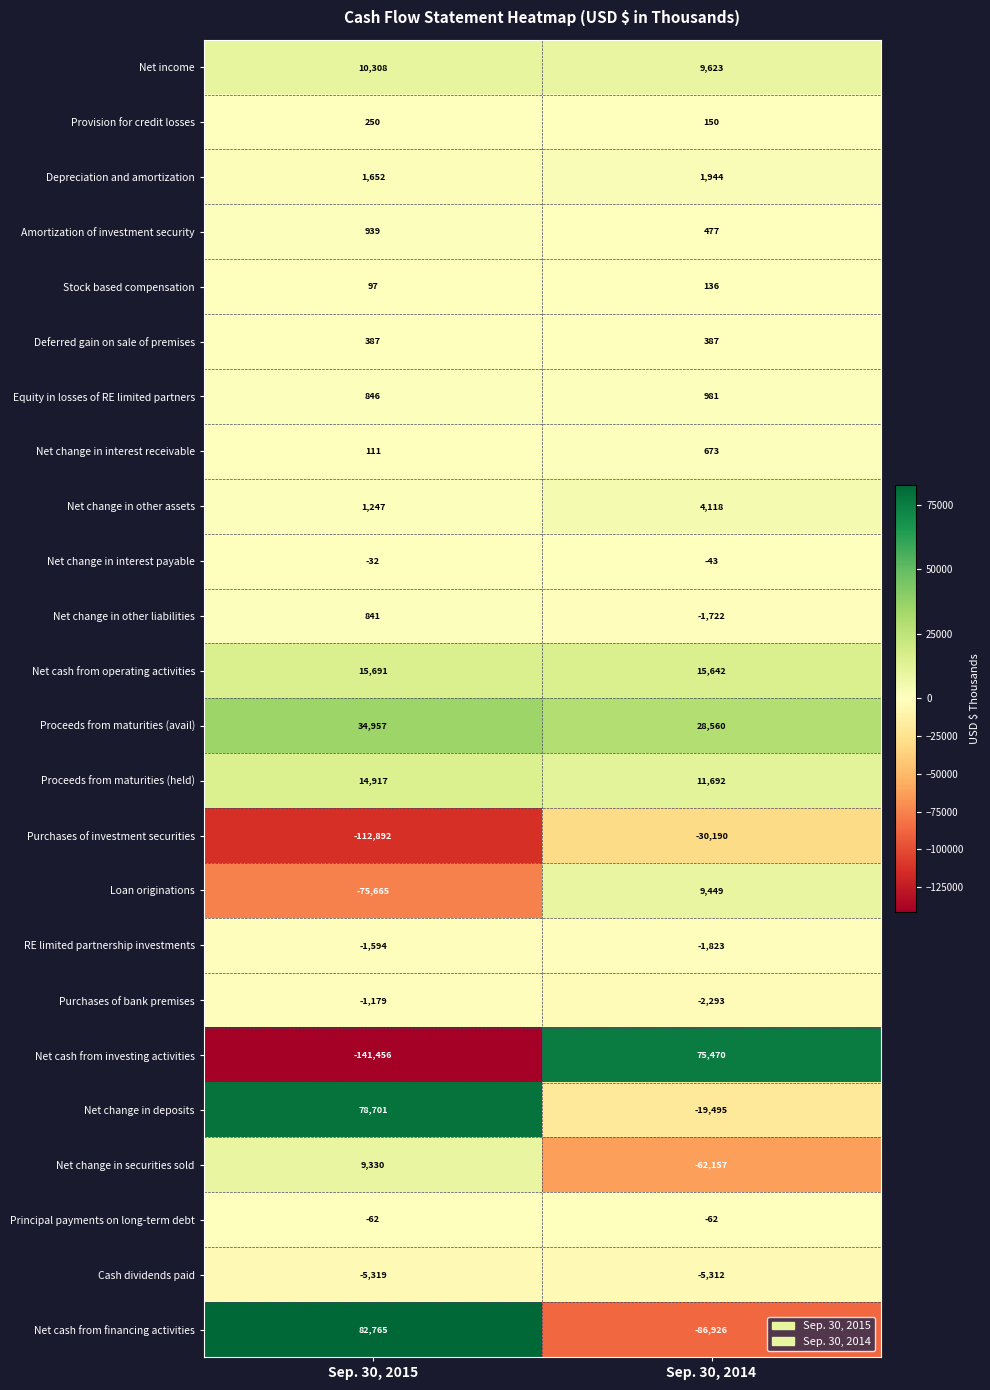

What value does the Provision for credit losses series have at Sep. 30, 2015?

250